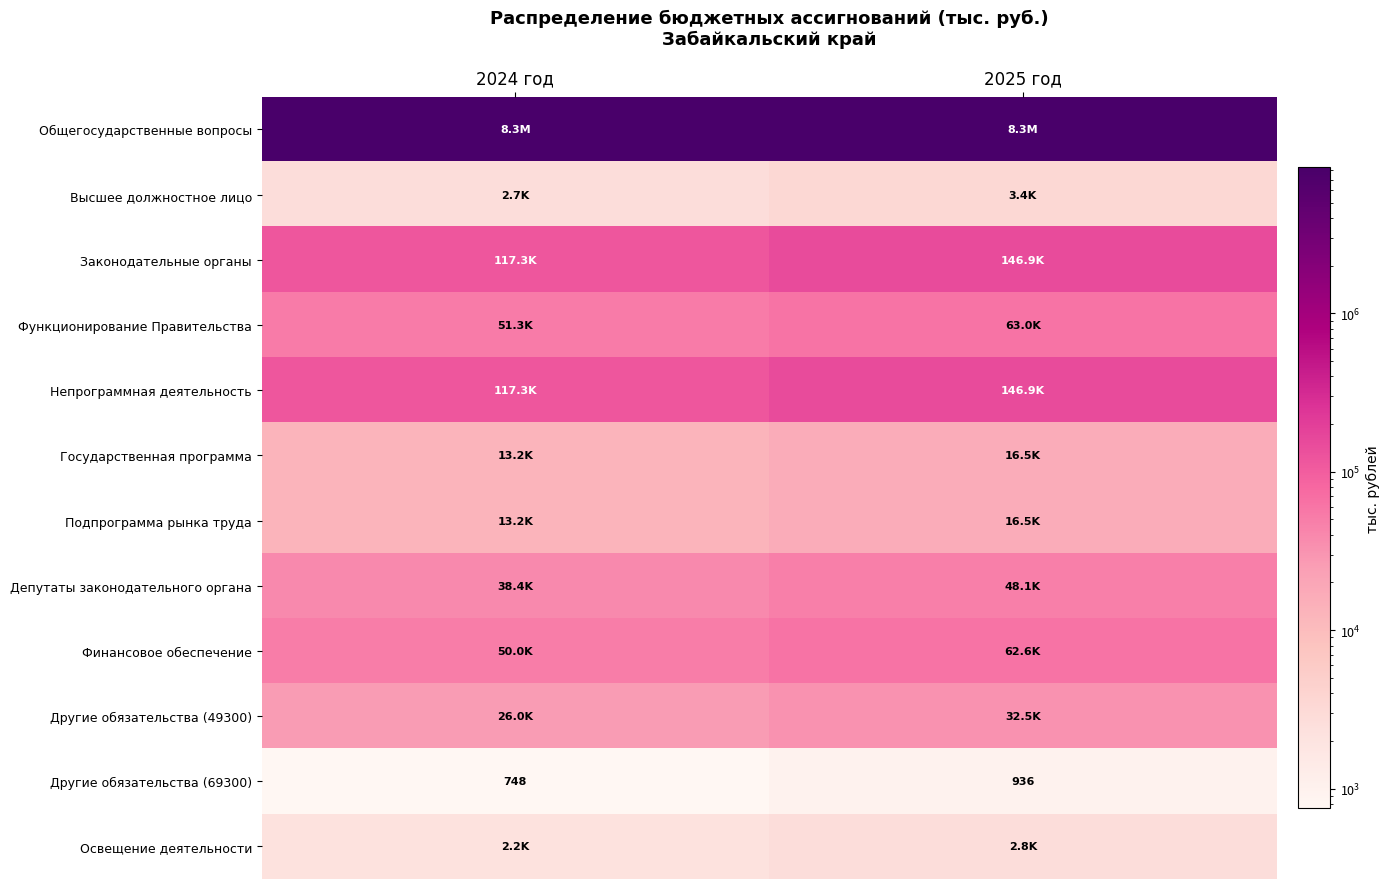

Is it true that Другие обязательства (69300) equals 748.0 at 2024 год?

True